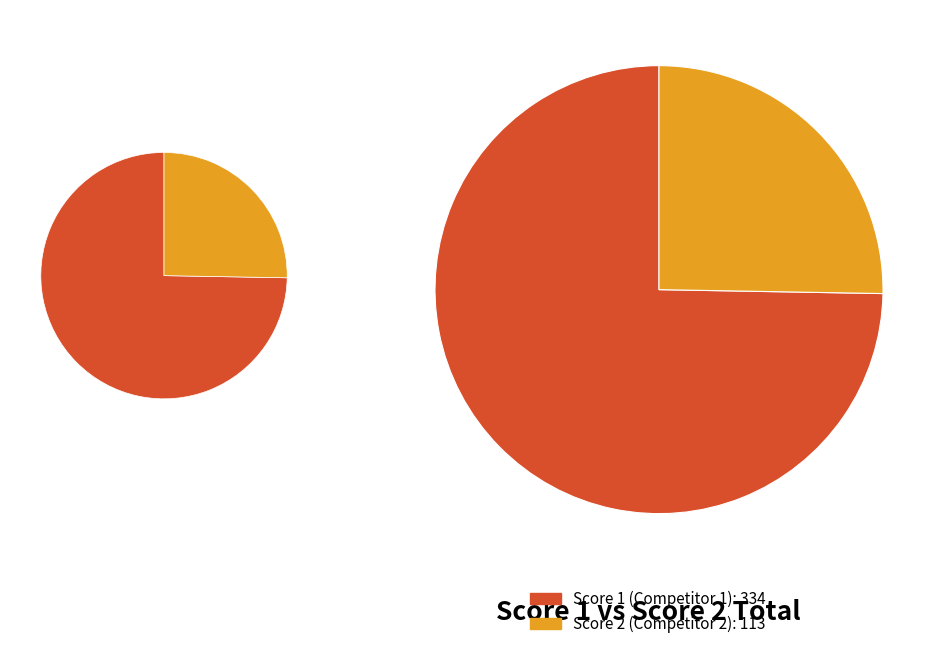

The Board 10 slice represents 11% of the pie. True or false?

False